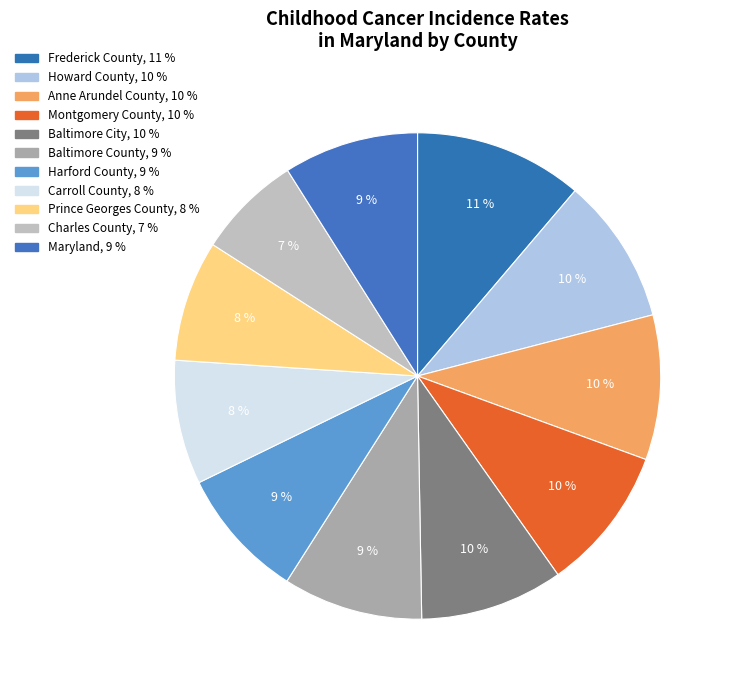

Is Baltimore County the majority of the pie?

No